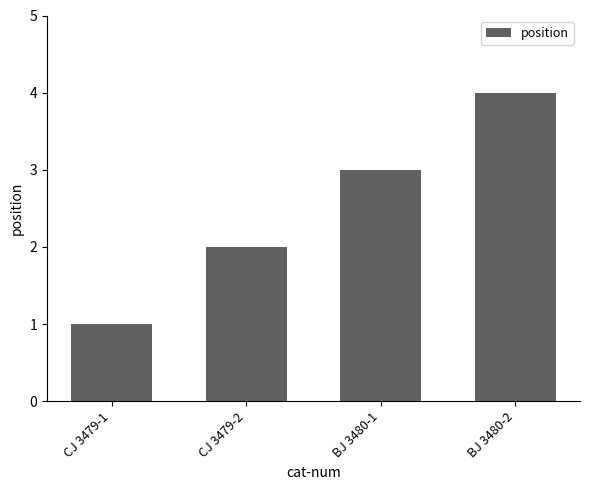

Is it true that the value at CJ 3479-1 is 1?

True